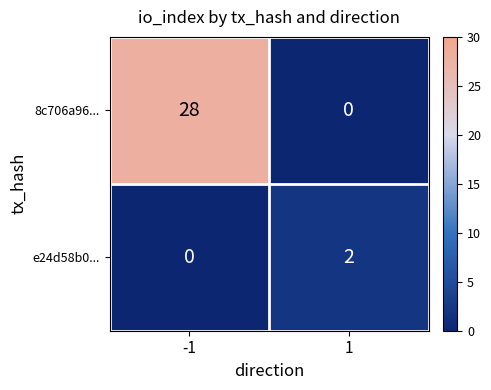

Which series has the widest spread of values?

8c706a96...